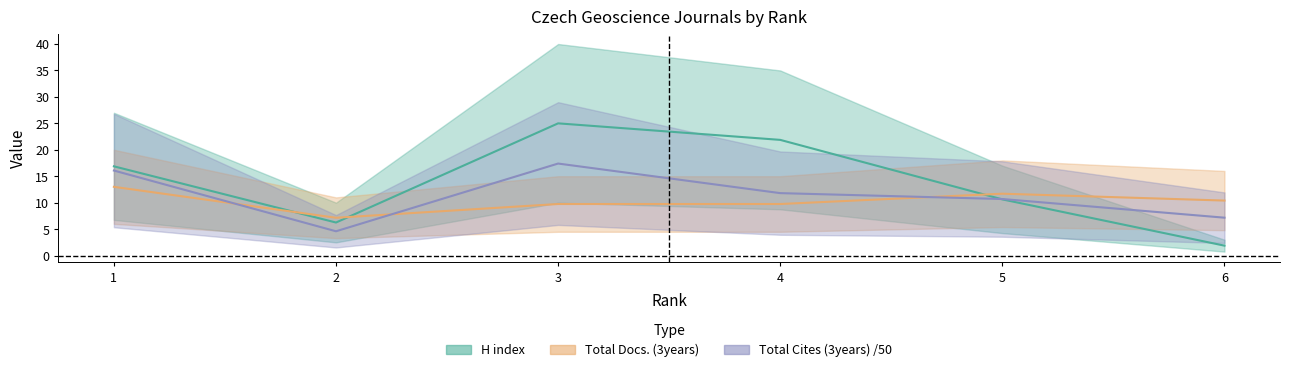

What is the difference between the Total Docs. (3years) values at 4 and 6?

0.7